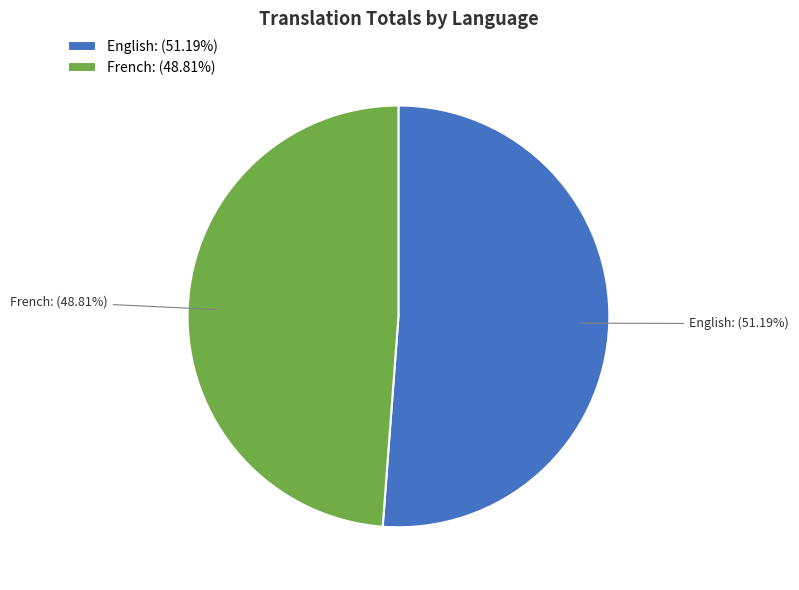

Does French account for over 50% of the chart?

No